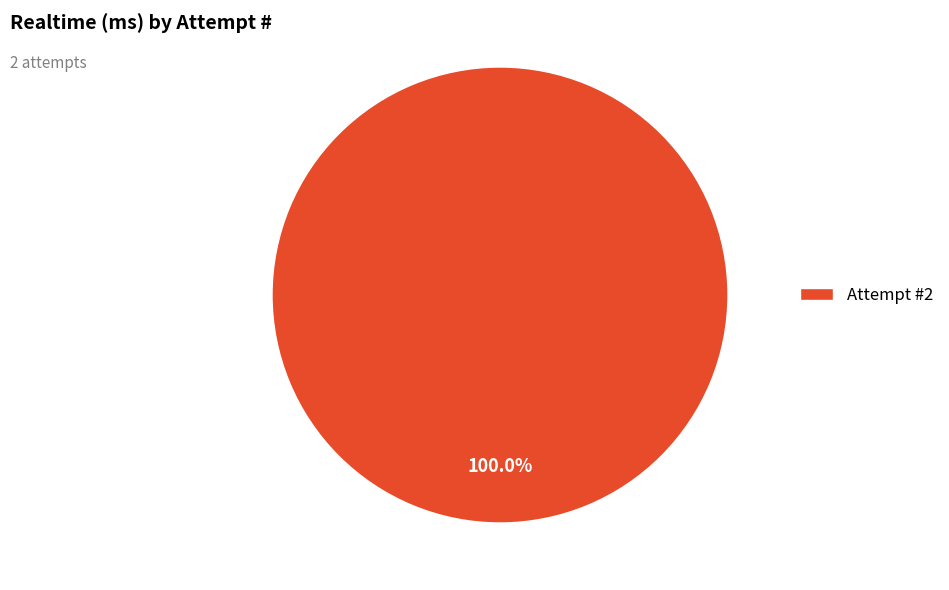

Is there any slice that represents more than half of the pie?

Yes